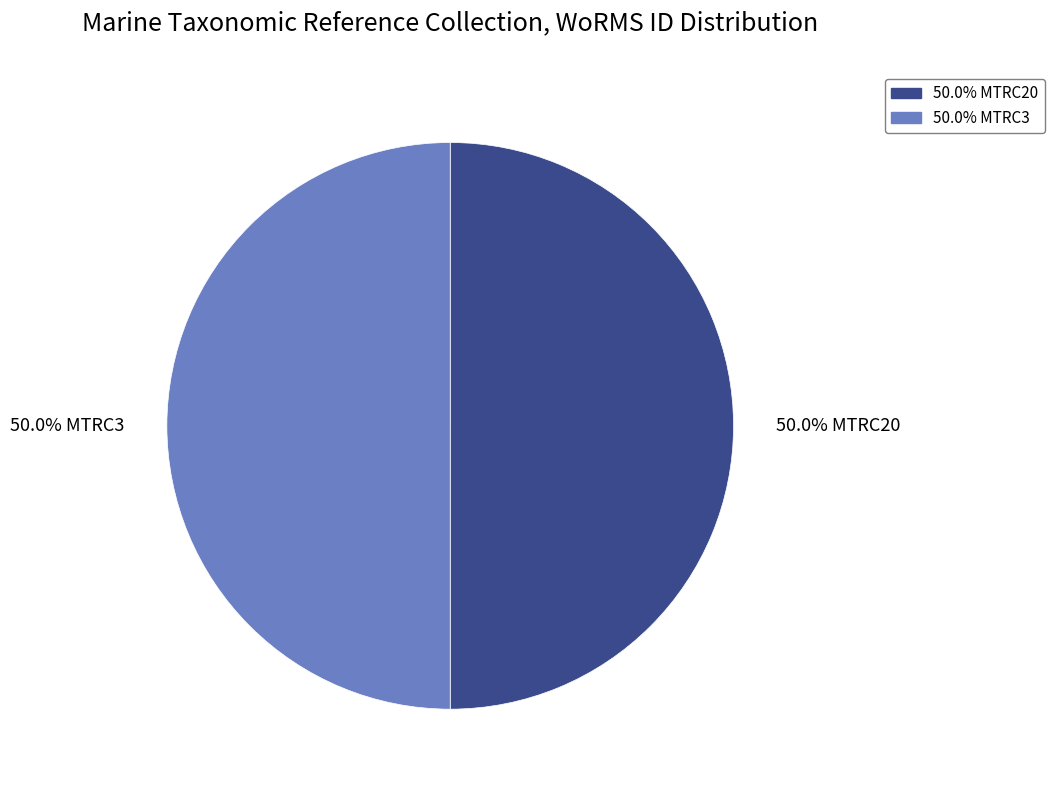

Count the number of slices in the pie.

2